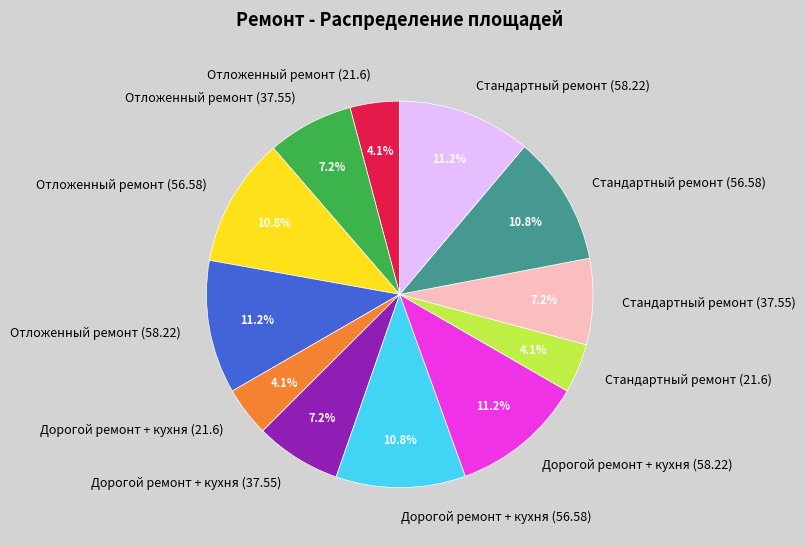

To the nearest percent, what percentage of the pie is Дорогой ремонт + кухня (21.6)?

4%